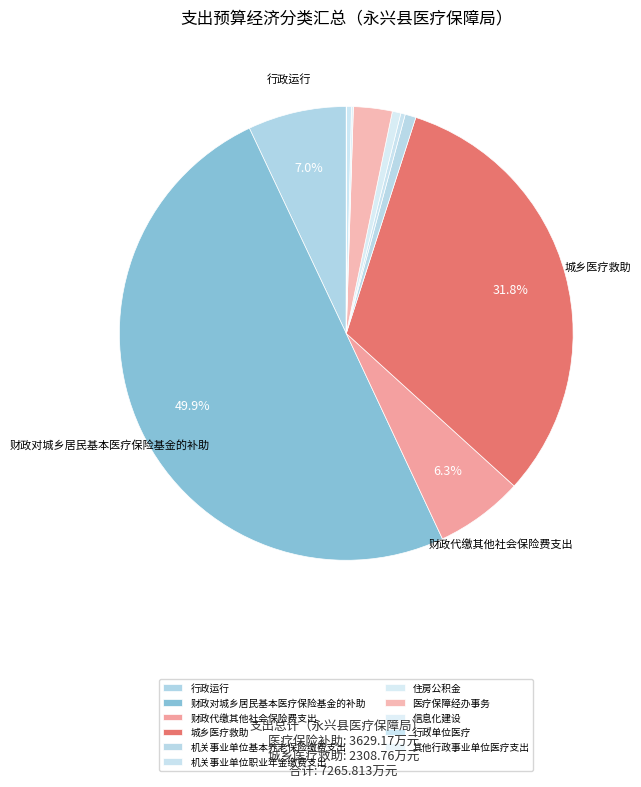

Which slice is the largest?

财政对城乡居民基本医疗保险基金的补助